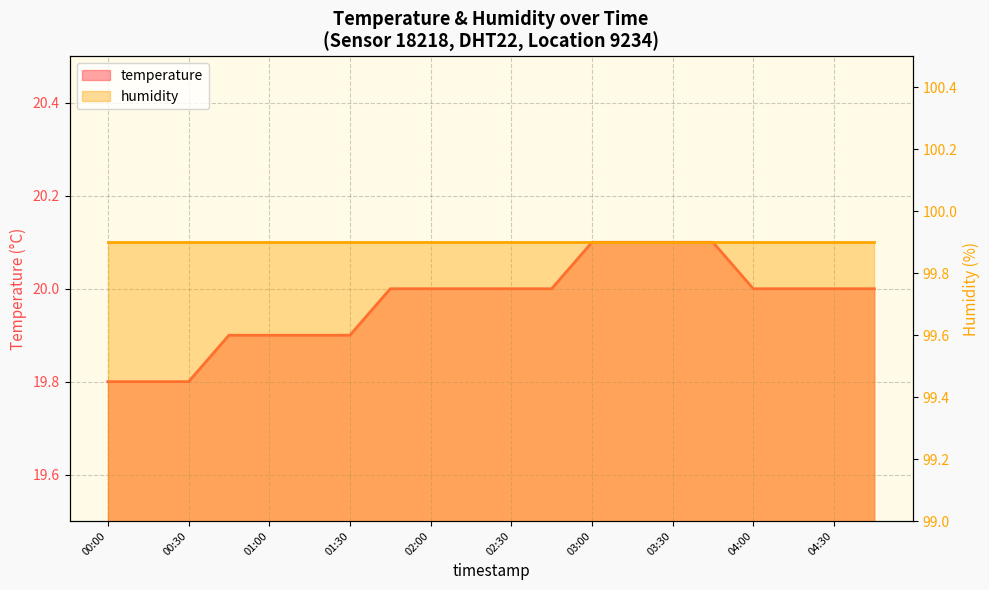

What is the maximum value shown in the chart?

20.1